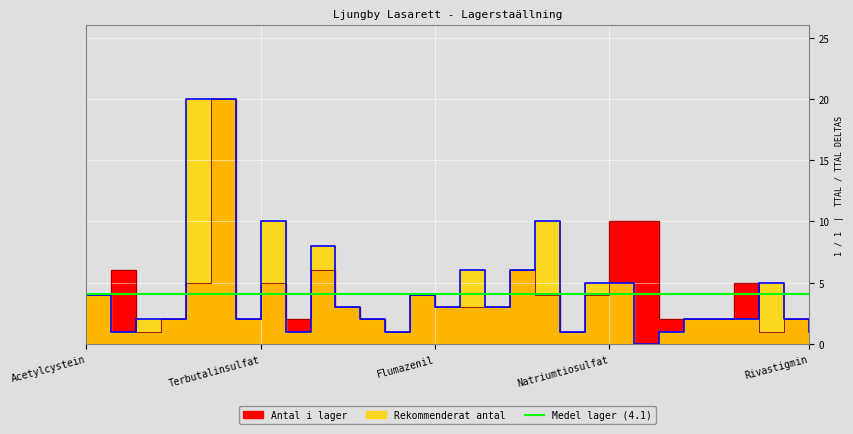

How many interior local valleys does the antal_i_lager series have?

6